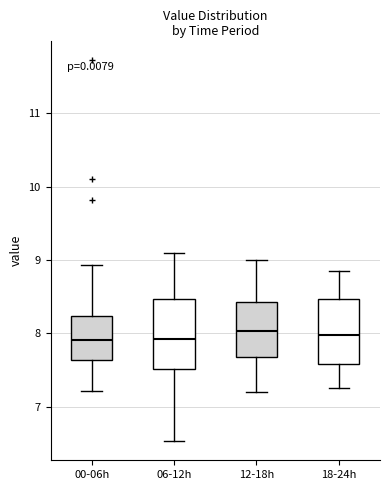

Reading left to right, transcribe this box plot: for each box, give where its median line is, the range the box spans, and where its two whiskers end, as read against the y-axis. The values are not printed on the chart, so give them approximately, as read against the axis.

00-06h: median 7.9, box 7.6 to 8.2, whiskers 7.2 to 8.9
06-12h: median 7.9, box 7.5 to 8.5, whiskers 6.5 to 9.1
12-18h: median 8.0, box 7.7 to 8.4, whiskers 7.2 to 9.0
18-24h: median 8.0, box 7.6 to 8.5, whiskers 7.3 to 8.9